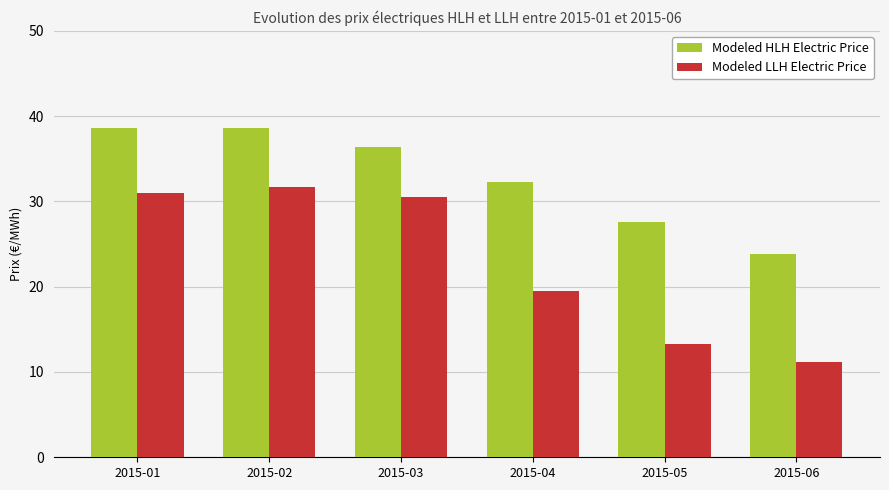

At which label does Modeled LLH Electric Price first exceed 30?

2015-01